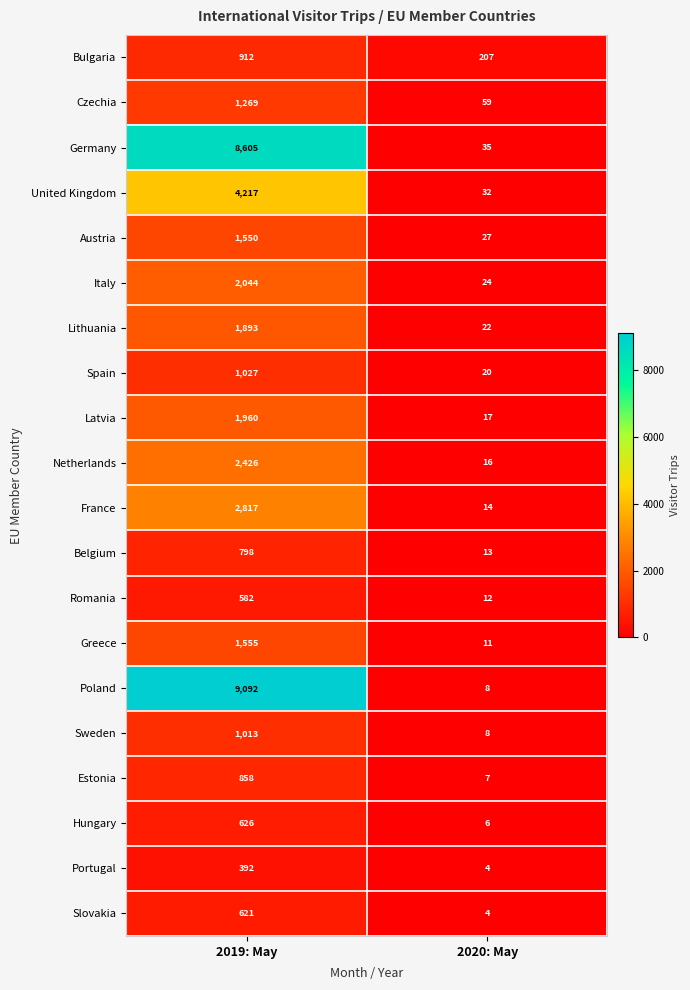

Which series changed the most between 2019: May and 2020: May?

Poland